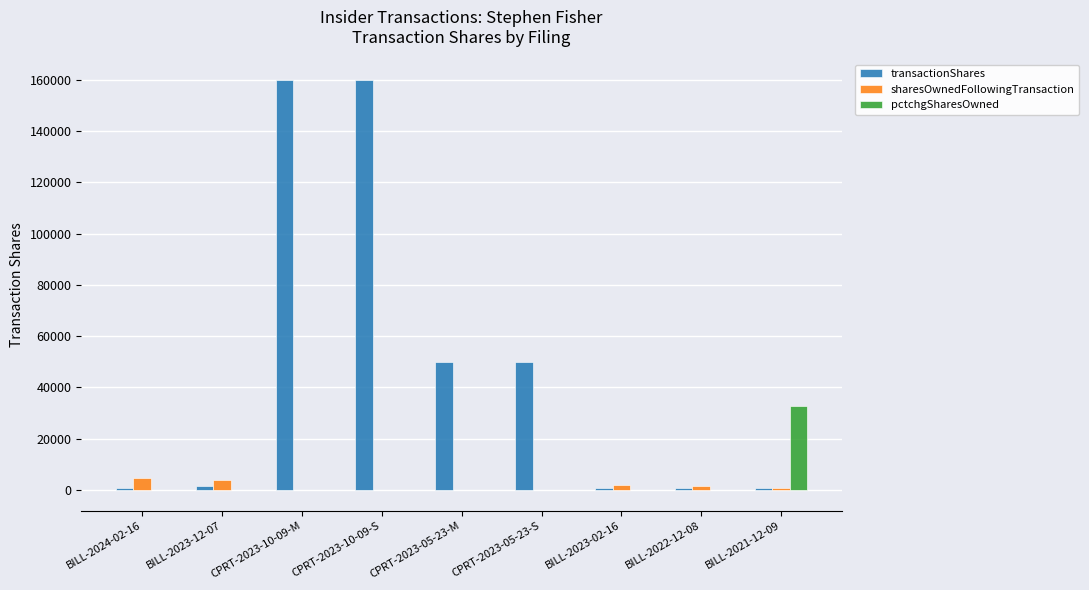

How many groups of bars are there?

9